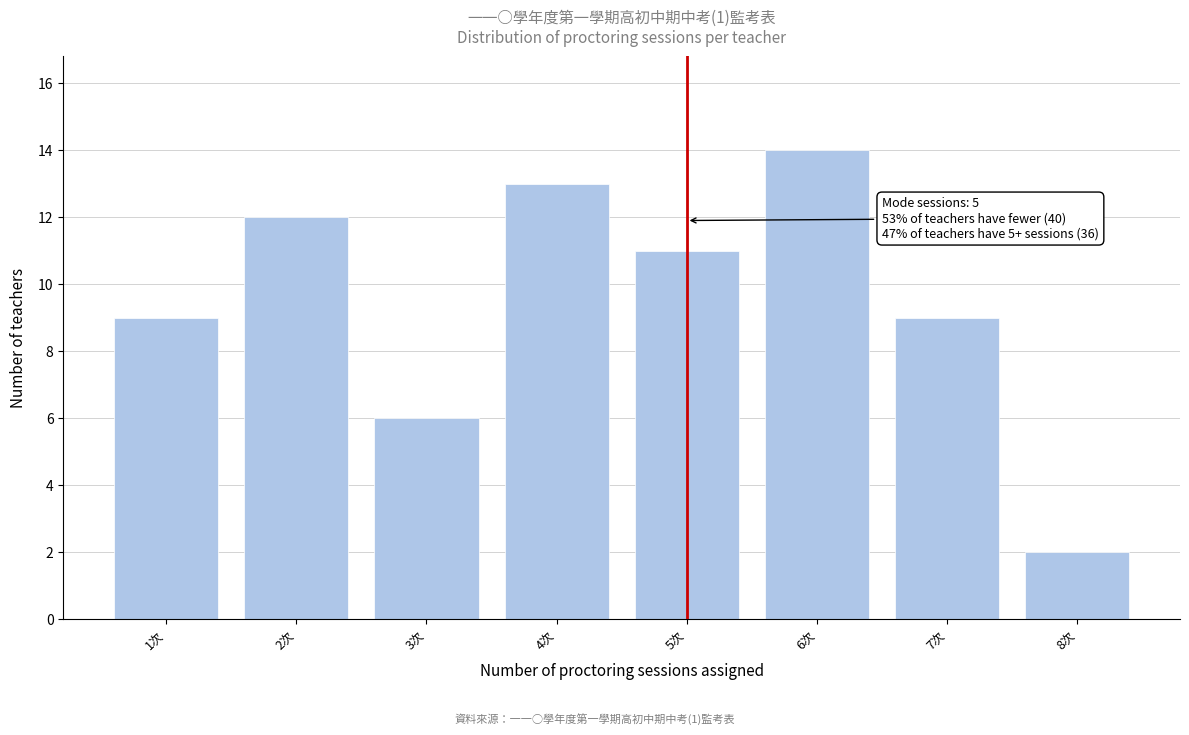

Reading left to right, list all the values displayed in this chart.

1次=9	2次=12	3次=6	4次=13	5次=11	6次=14	7次=9	8次=2